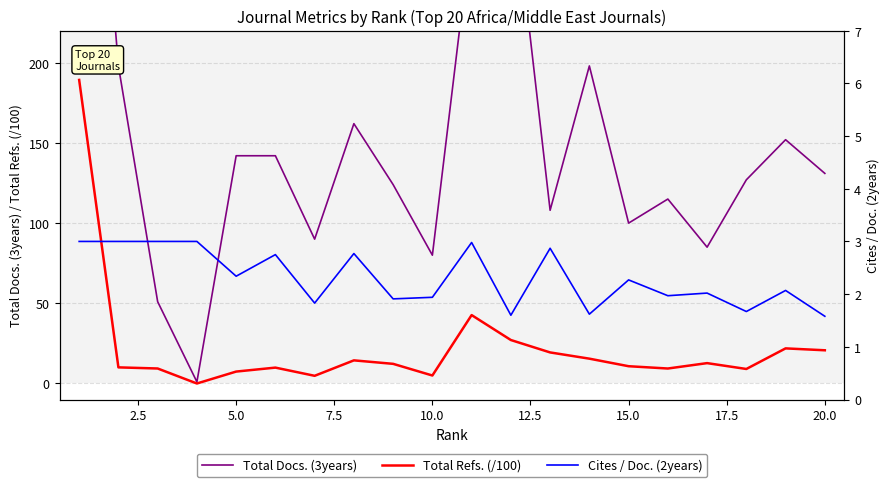

What is the average value of the Total Docs. (3years) series?

155.4